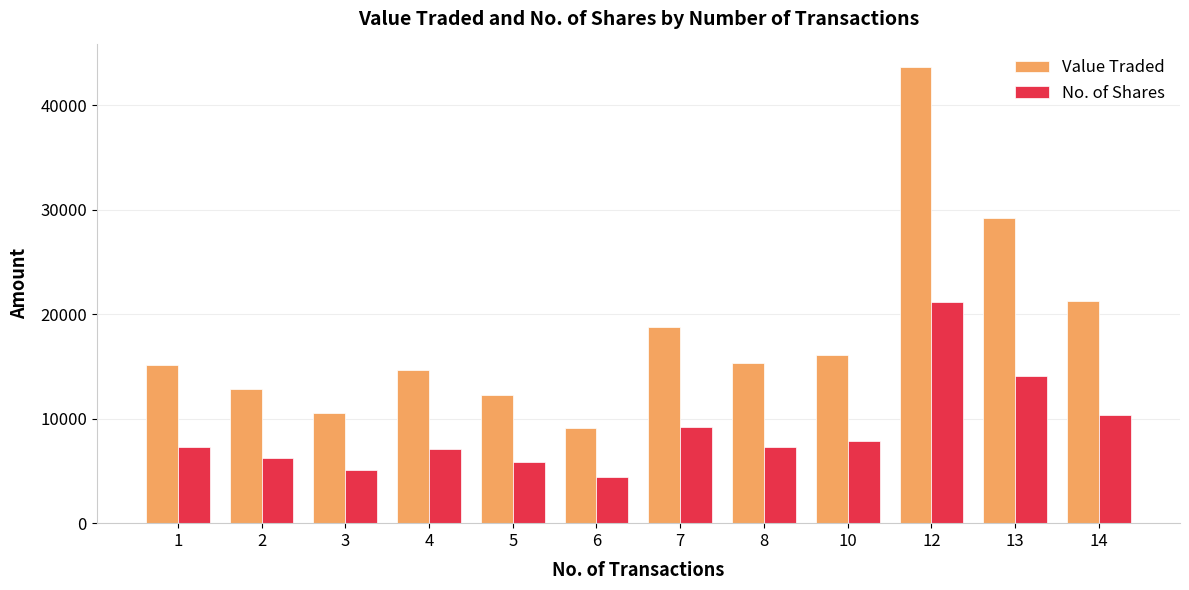

What is the value of the No. of Shares bar at the 11th from the left?

14115